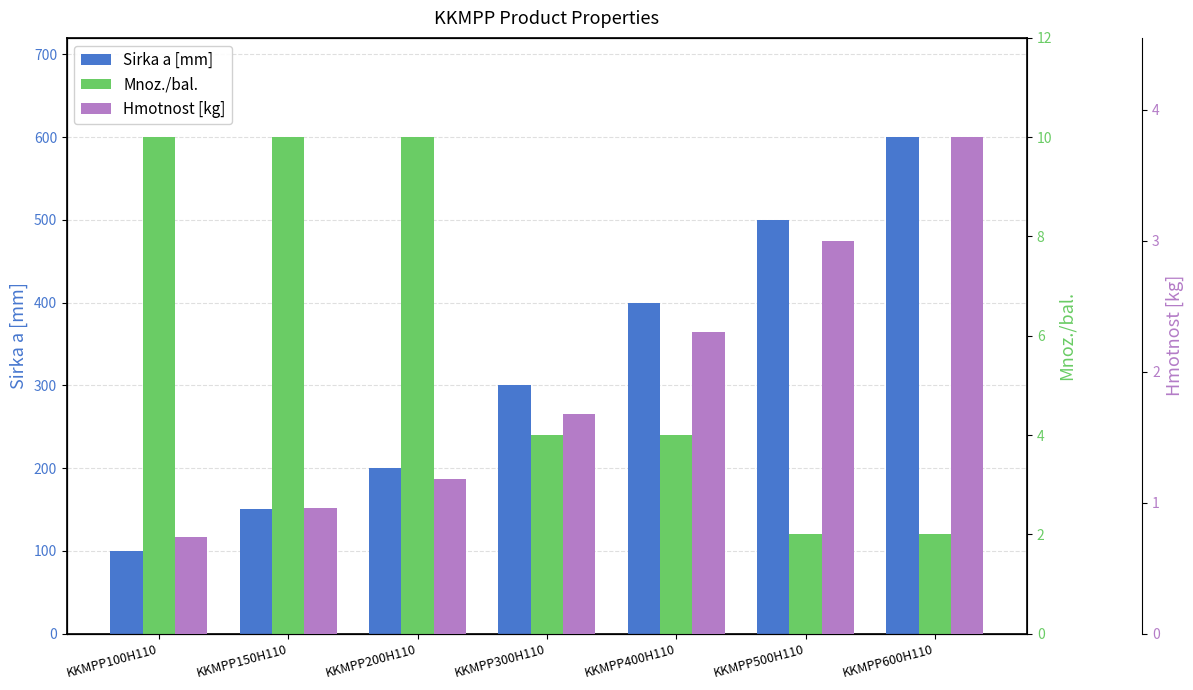

Which label corresponds to the smallest value in the chart?

KKMPP100H110